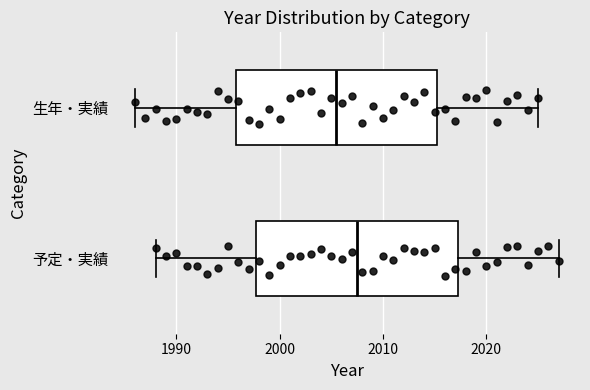

Reading bottom to top, transcribe this box plot: for each box, give where its median line is, the range the box spans, and where its two whiskers end, as read against the x-axis. The values are not printed on the chart, so give them approximately, as read against the axis.

予定・実績: median 2008, box 1998 to 2017, whiskers 1988 to 2027
生年・実績: median 2006, box 1996 to 2015, whiskers 1986 to 2025